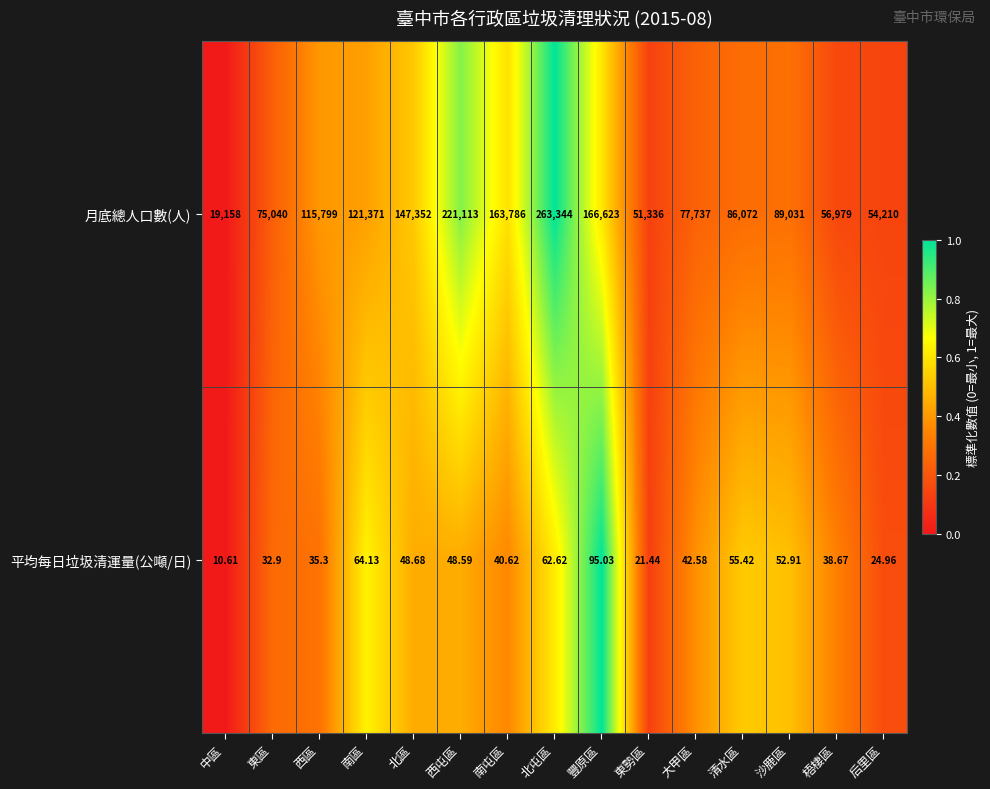

Rank the series by their maximum value, from highest to lowest.

月底總人口數(人), 平均每日垃圾清運量(公噸/日)